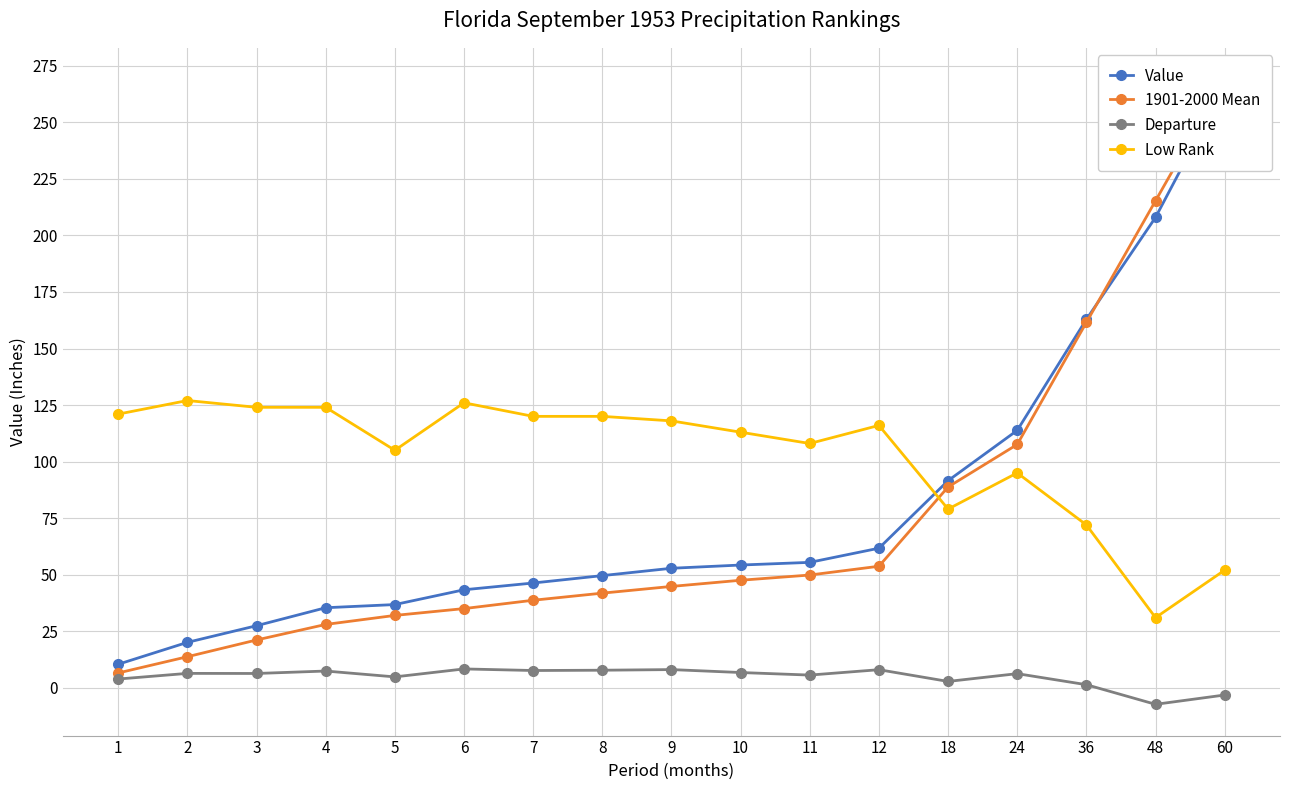

How many intersections are there between Value and 1901-2000 Mean?

1